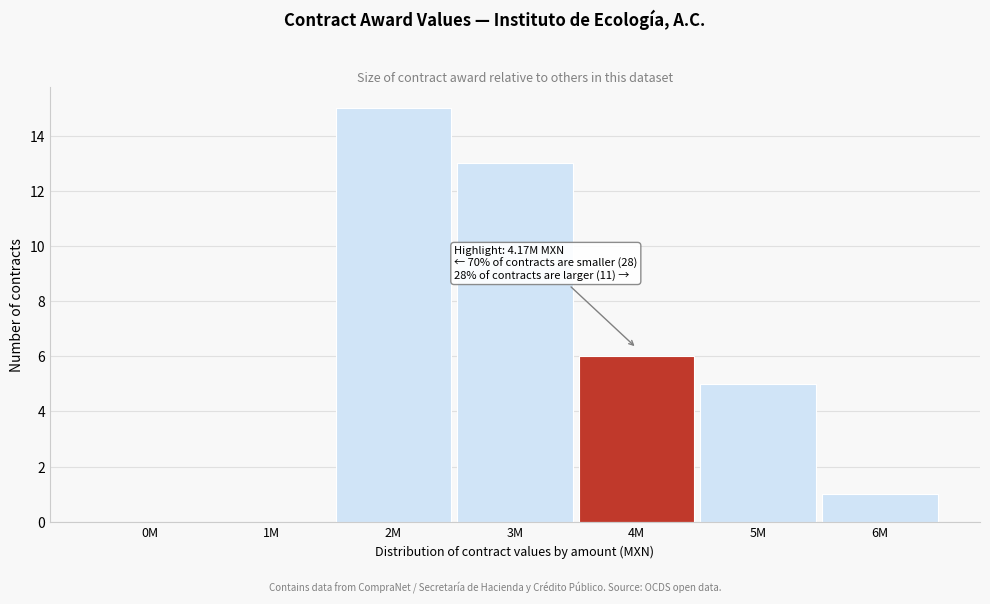

Reading left to right, extract all data points from this chart.

0M=0	1M=0	2M=15	3M=13	4M=6	5M=5	6M=1